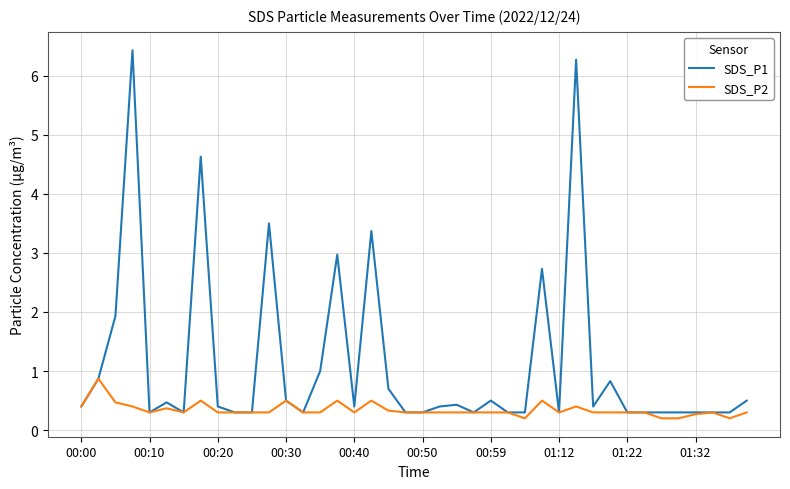

List the series in order of their peak value, lowest first.

SDS_P2, SDS_P1